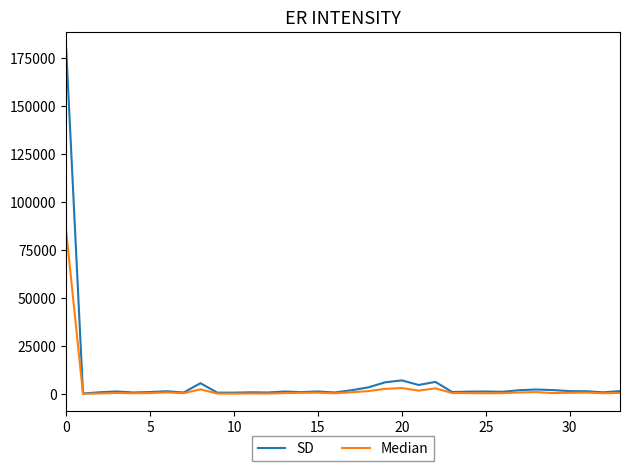

What is the difference between the maximum and minimum values in the Median series?

84439